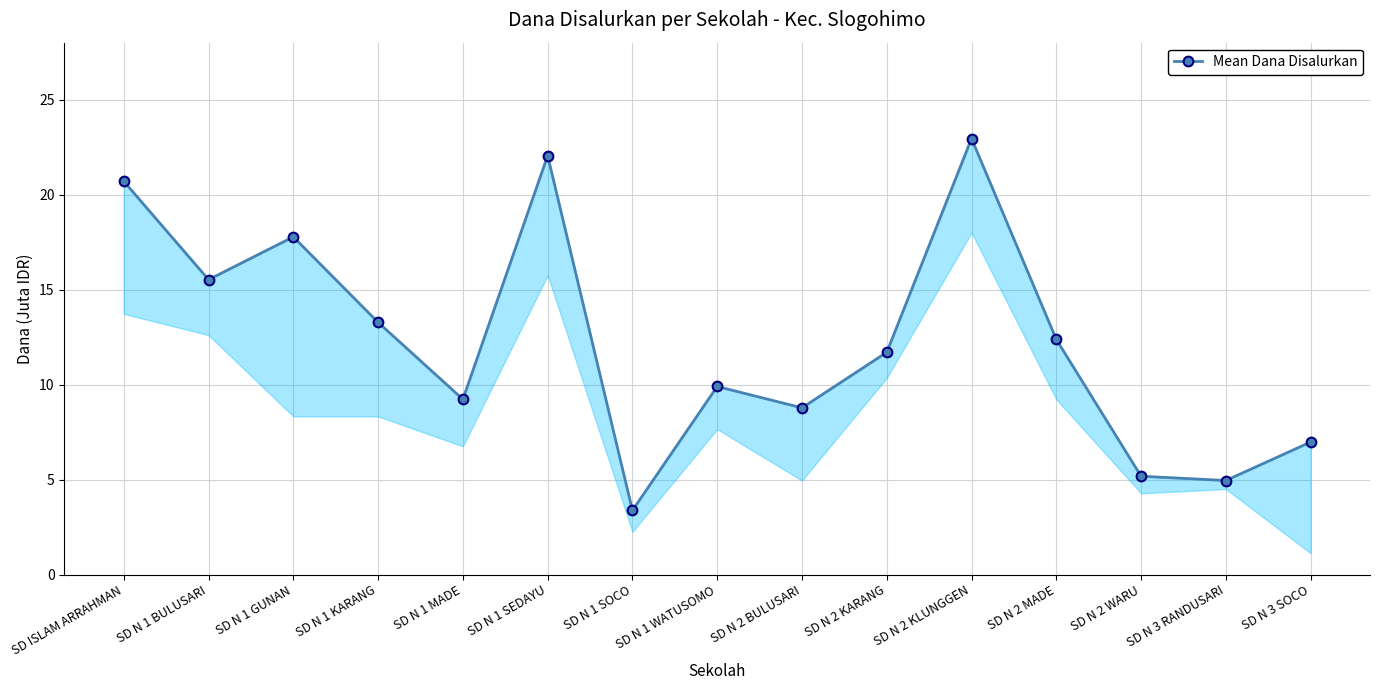

Reading left to right, extract all data points from this chart.

SD ISLAM ARRAHMAN=20.7	SD N 1 BULUSARI=15.5	SD N 1 GUNAN=17.8	SD N 1 KARANG=13.3	SD N 1 MADE=9.2	SD N 1 SEDAYU=22.1	SD N 1 SOCO=3.4	SD N 1 WATUSOMO=9.9	SD N 2 BULUSARI=8.8	SD N 2 KARANG=11.7	SD N 2 KLUNGGEN=22.9	SD N 2 MADE=12.4	SD N 2 WARU=5.2	SD N 3 RANDUSARI=5.0	SD N 3 SOCO=7.0